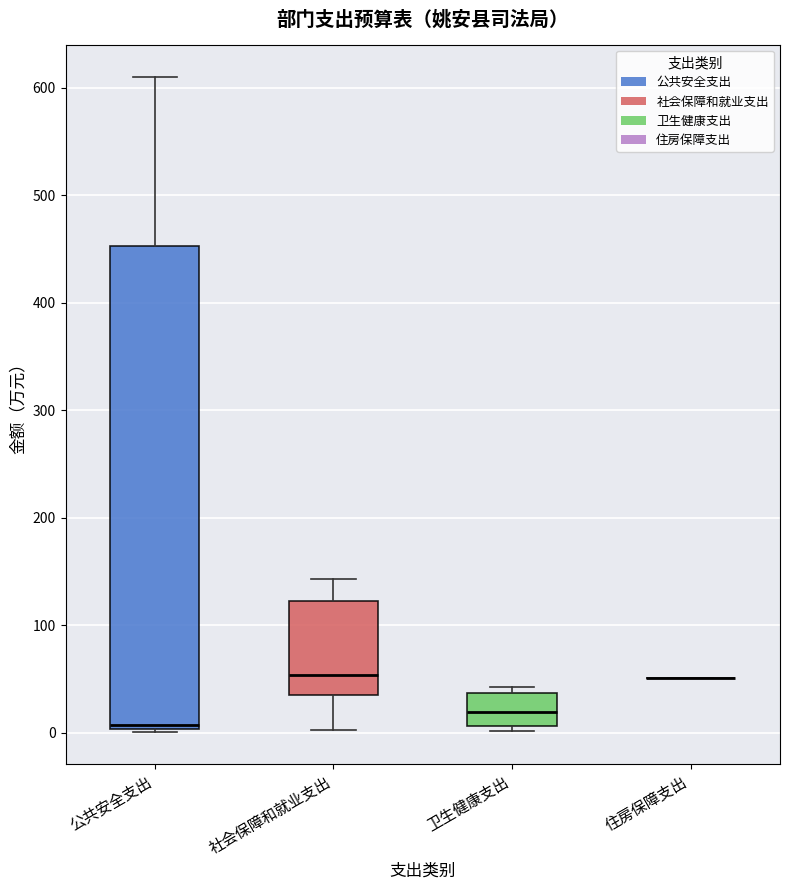

Reading left to right, transcribe this box plot: for each box, give where its median line is, the range the box spans, and where its two whiskers end, as read against the y-axis. The values are not printed on the chart, so give them approximately, as read against the axis.

公共安全支出: median 10, box 0 to 450, whiskers 0 to 610
社会保障和就业支出: median 50, box 40 to 120, whiskers 0 to 140
卫生健康支出: median 20, box 10 to 40, whiskers 0 to 40 (just above the box's upper edge)
住房保障支出: box collapsed to a line at 50, whiskers 50 to 50